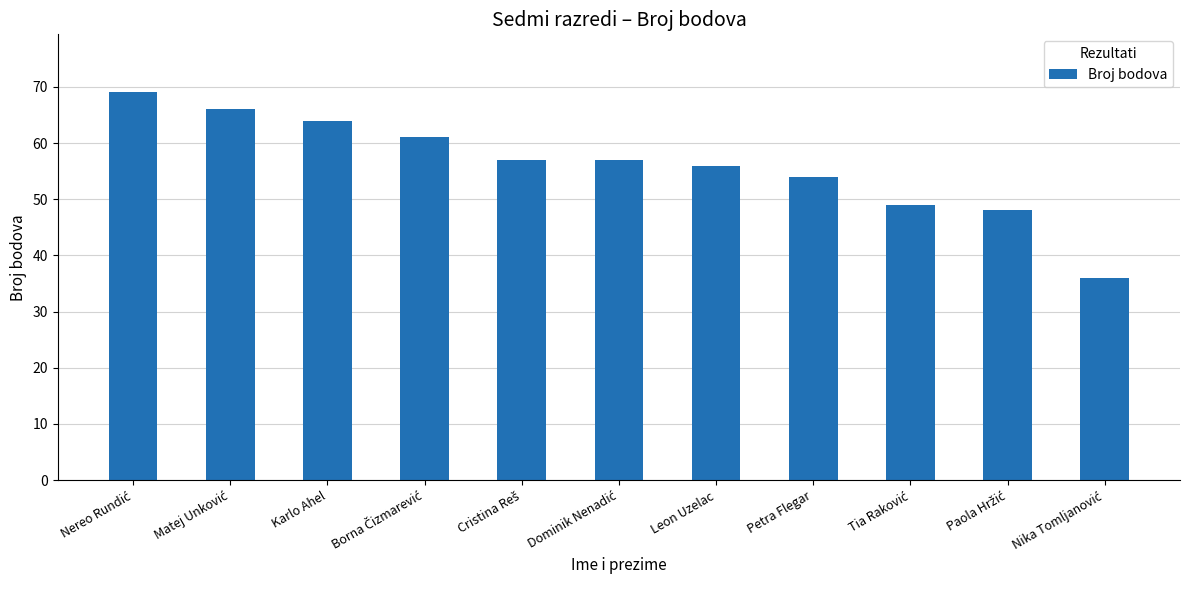

At which label is the value closest to 52?

Petra Flegar